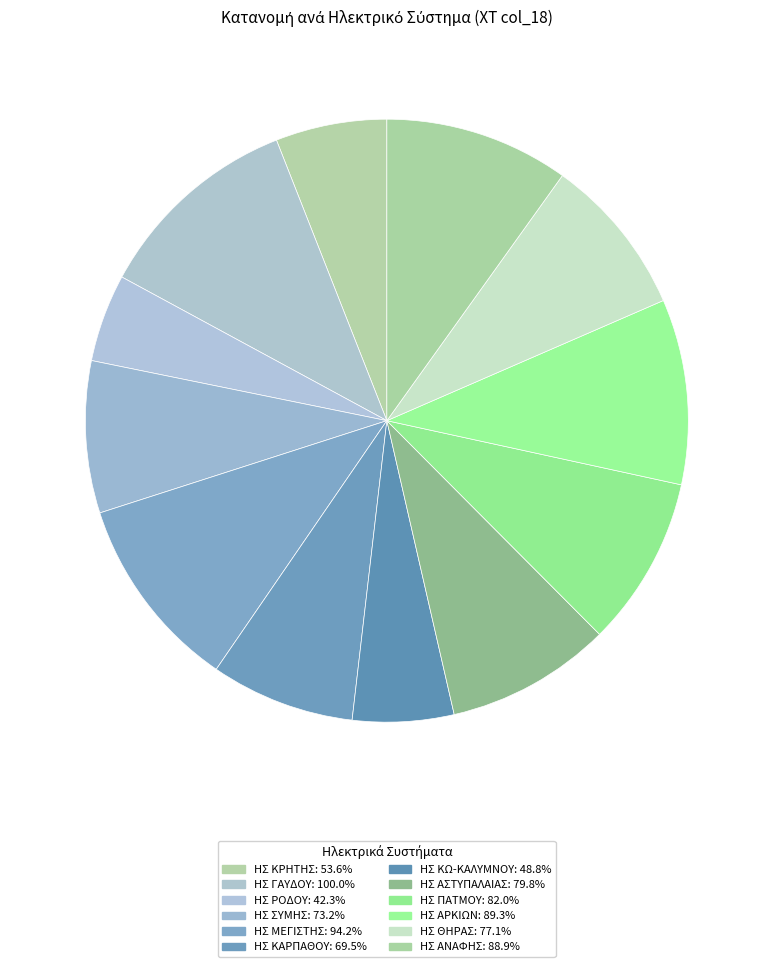

To the nearest percent, what portion does ΗΣ ΑΝΑΦΗΣ represent?

10%